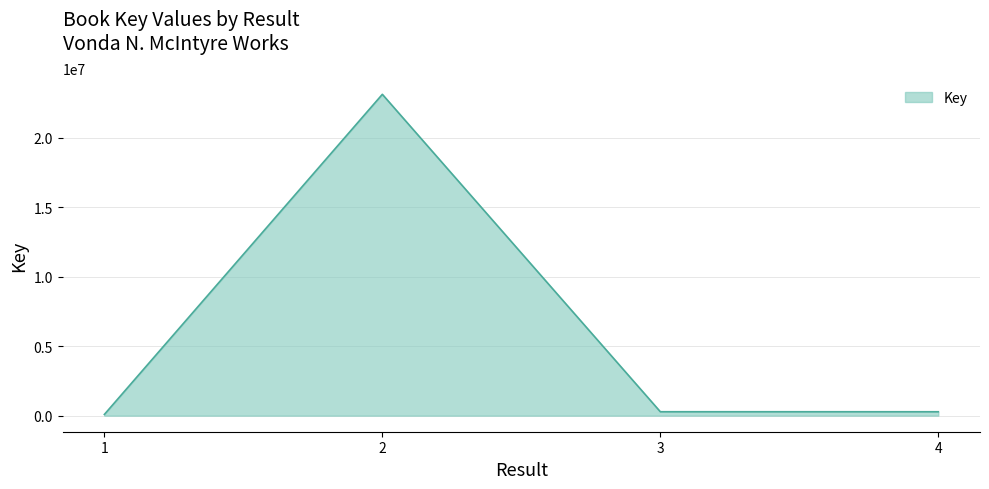

Is it true that the value at 2 is 23115596?

True